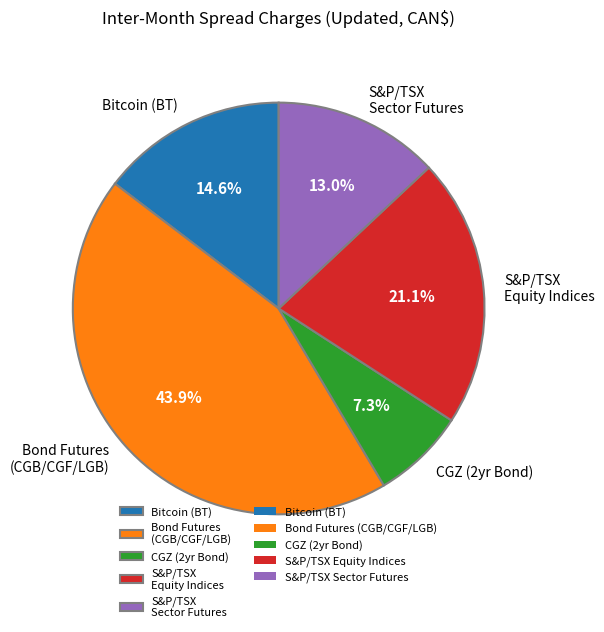

Between CGZ (2yr Bond) and S&P/TSX Equity Indices, which is larger?

S&P/TSX Equity Indices